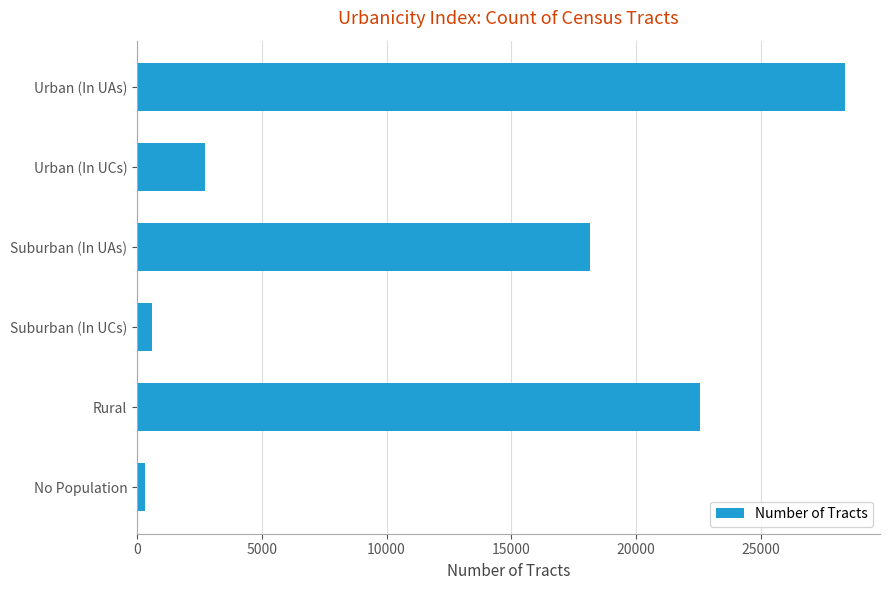

Approximately how many times larger is the value at Rural compared to Suburban (In UCs)?

37.7